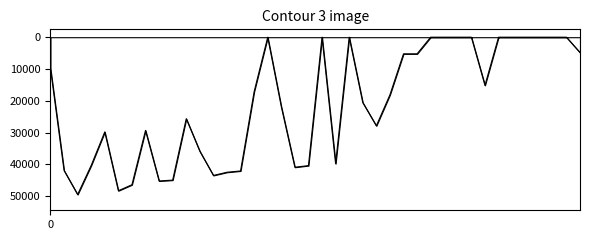

What is the greatest value displayed?

49465